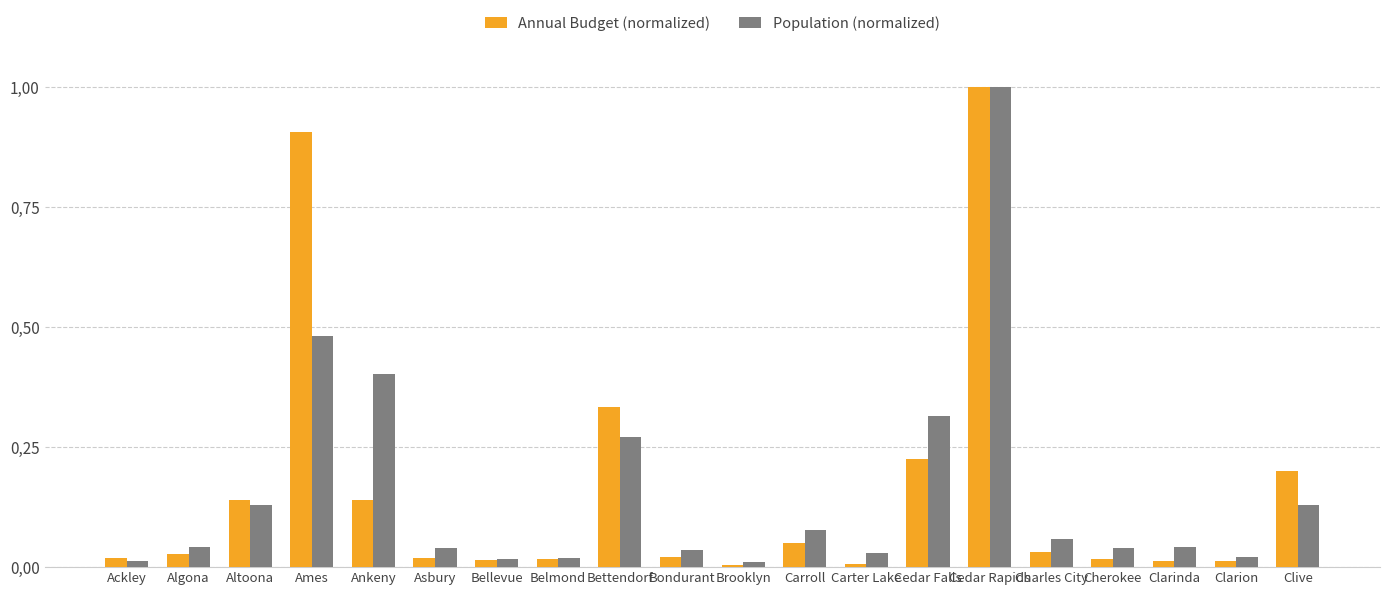

Does the chart contain stacked bars?

No